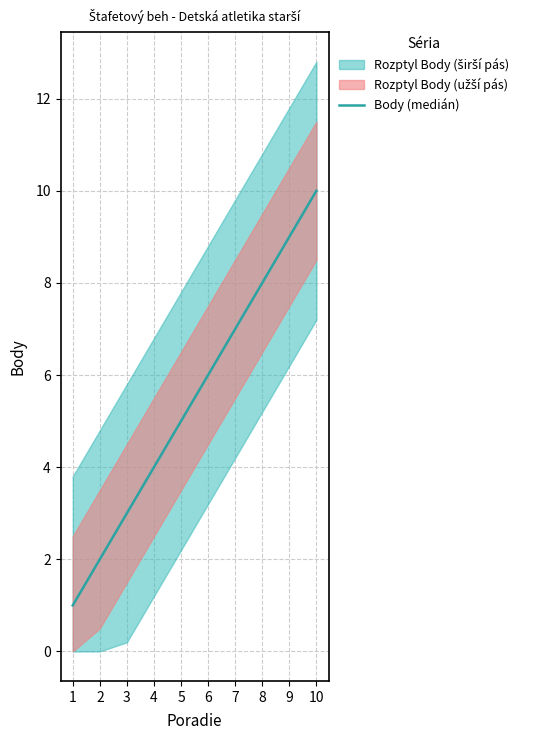

Rank the categories by value from highest to lowest.

10, 9, 8, 7, 6, 5, 4, 3, 2, 1